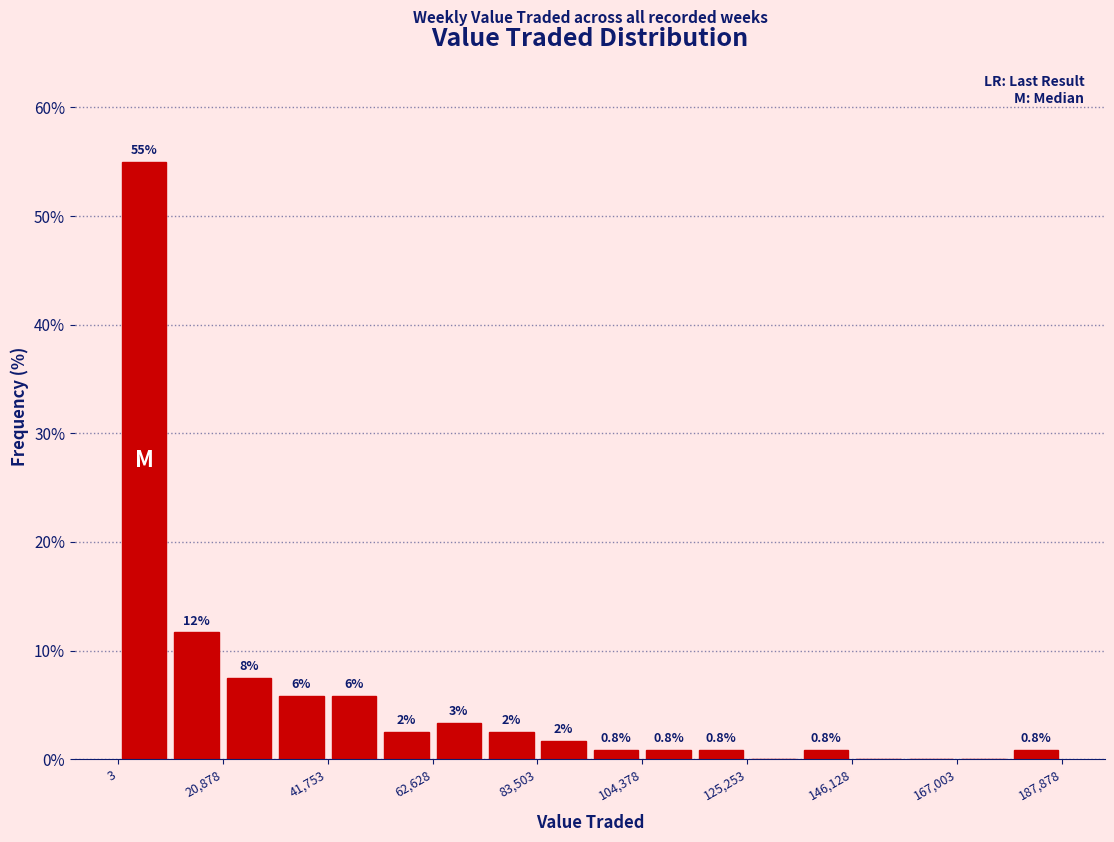

Around what value on the x-axis is the tallest bar? Give the approximate position of its centre, as read against the axis.

5000